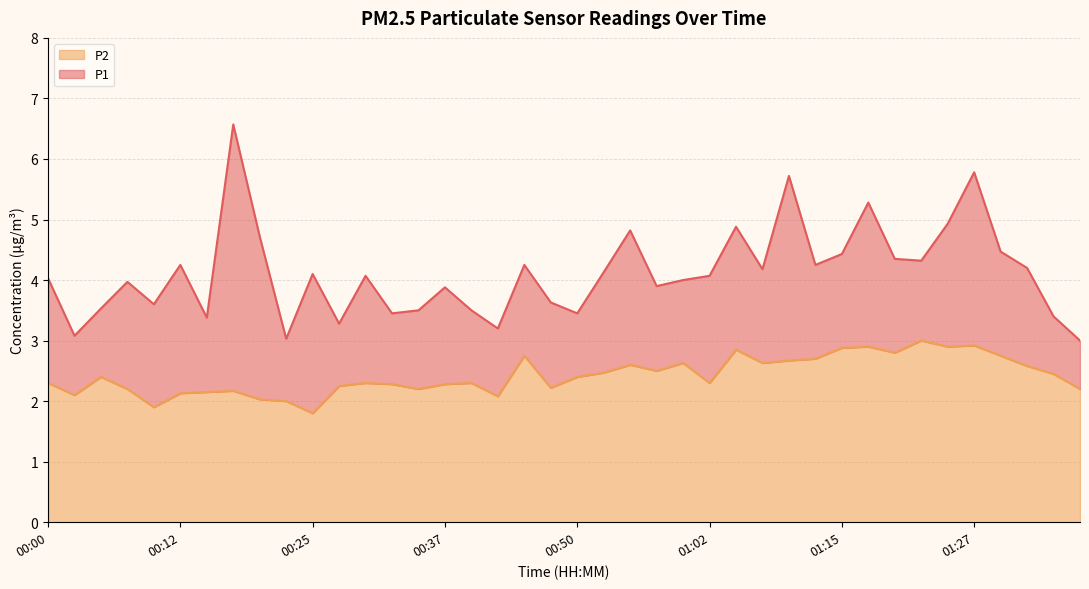

What is the sum of the P1 values at 00:42 and 01:35?

6.6